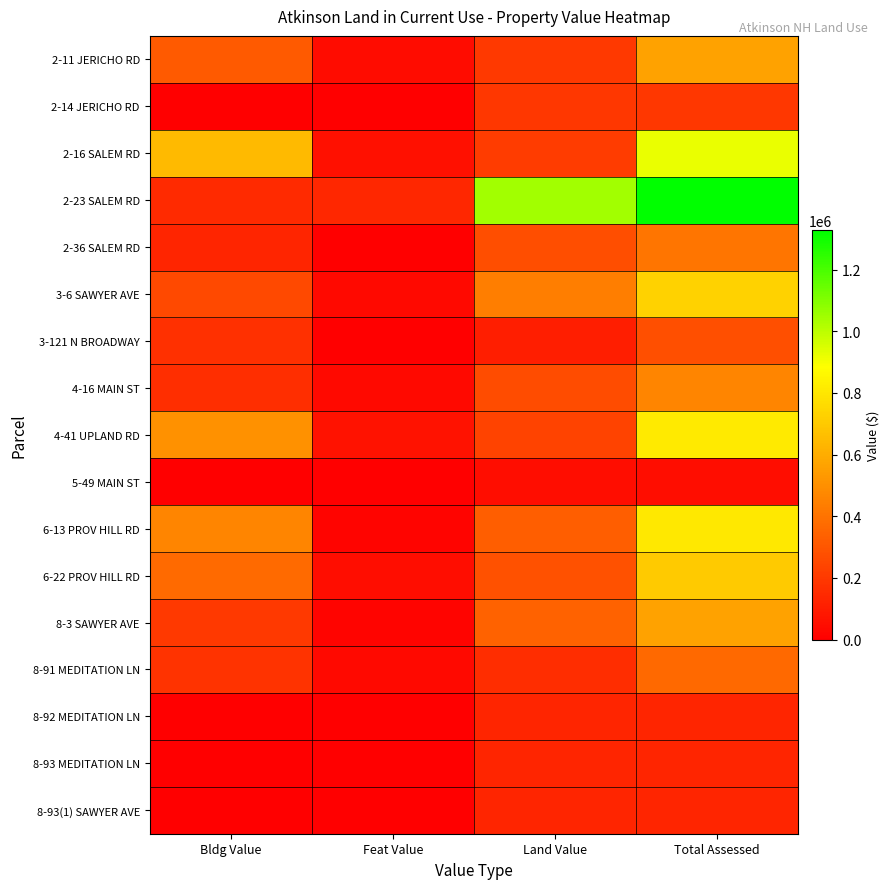

At which category is the sum across all series the highest?

Total Assessed